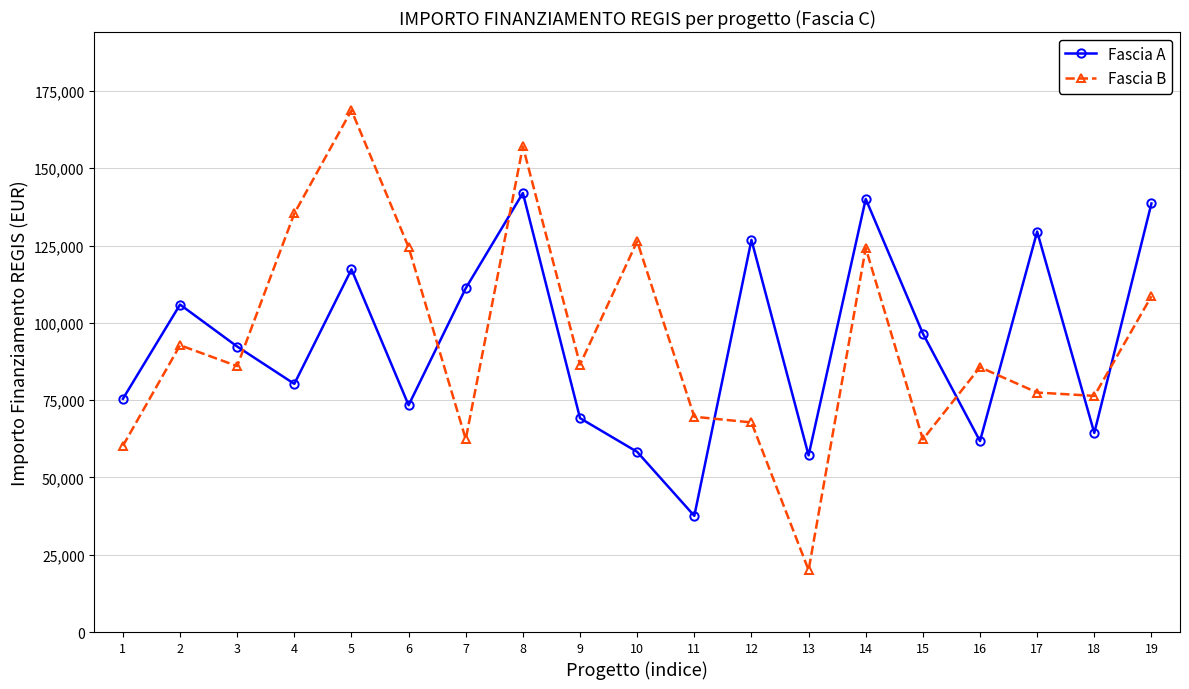

How many distinct data groups are displayed?

2